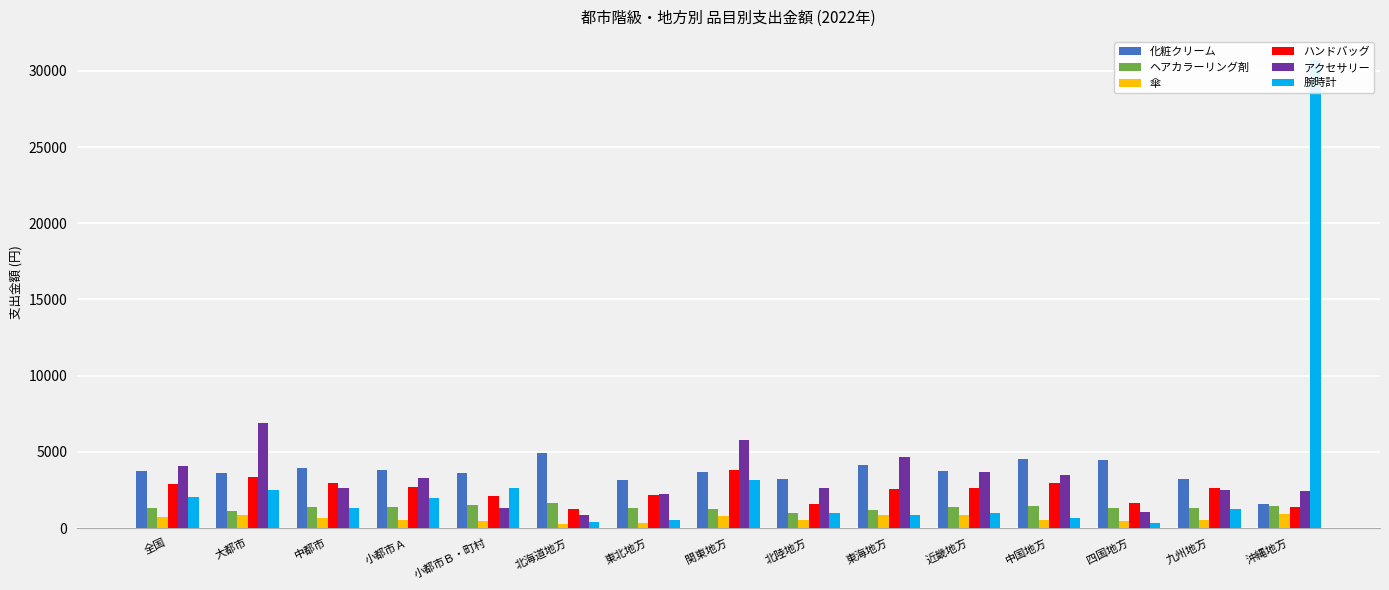

Reading left to right, list all the values displayed in this chart.

化粧クリーム: 3745	3596	3947	3784	3605	4920	3126	3702	3203	4131	3713	4517	4482	3236	1605
ヘアカラーリング剤: 1303	1110	1373	1390	1509	1637	1346	1265	978	1190	1359	1454	1308	1335	1469
傘: 693	872	683	545	489	279	352	799	553	825	824	518	452	550	923
ハンドバッグ: 2918	3352	2951	2679	2089	1257	2148	3840	1560	2577	2619	2981	1658	2652	1362
アクセサリー: 4087	6914	2637	3262	1312	879	2233	5785	2630	4634	3647	3506	1077	2524	2407
腕時計: 2048	2494	1338	1952	2654	409	520	3182	999	882	991	656	362	1277	30698